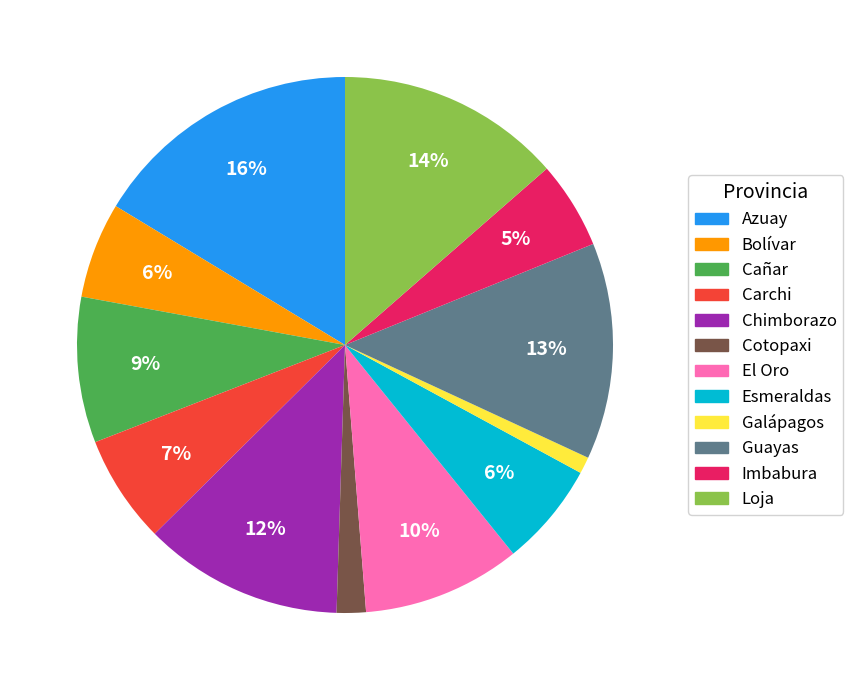

How many slices are in this pie chart?

12